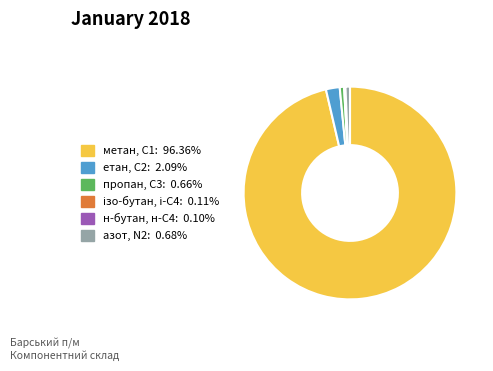

Which slice is the largest?

метан, С1